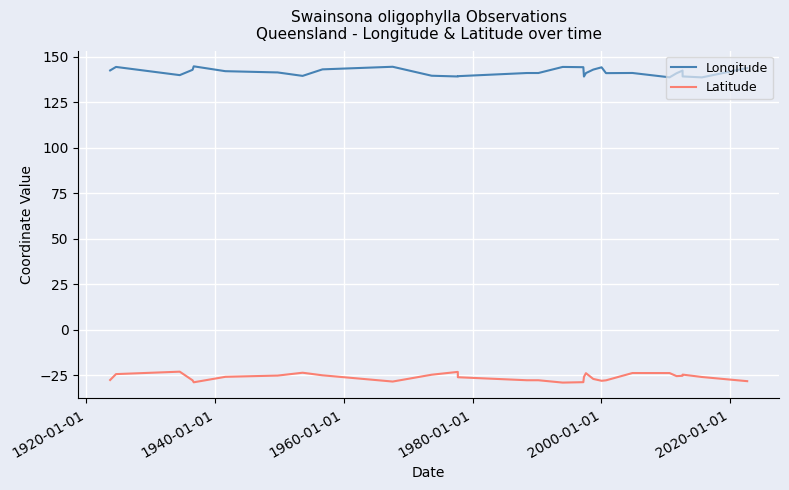

What is the minimum value for Latitude?

-28.9